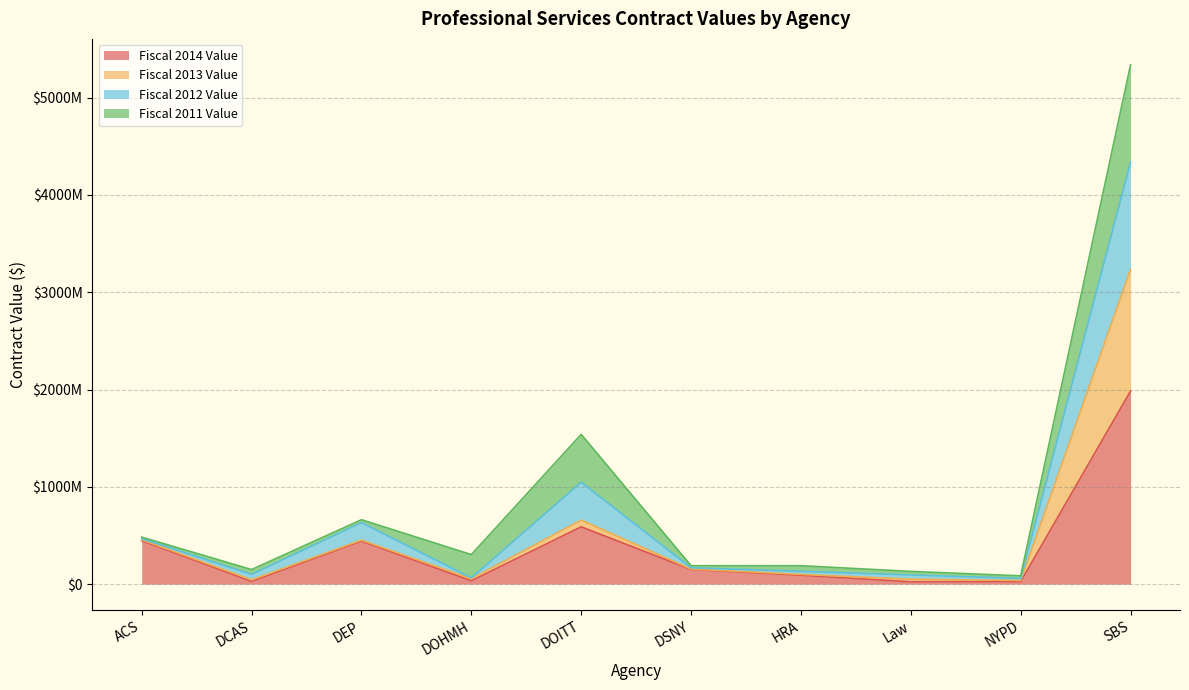

True or false: Fiscal 2012 Value has more than 2 interior local peaks.

True